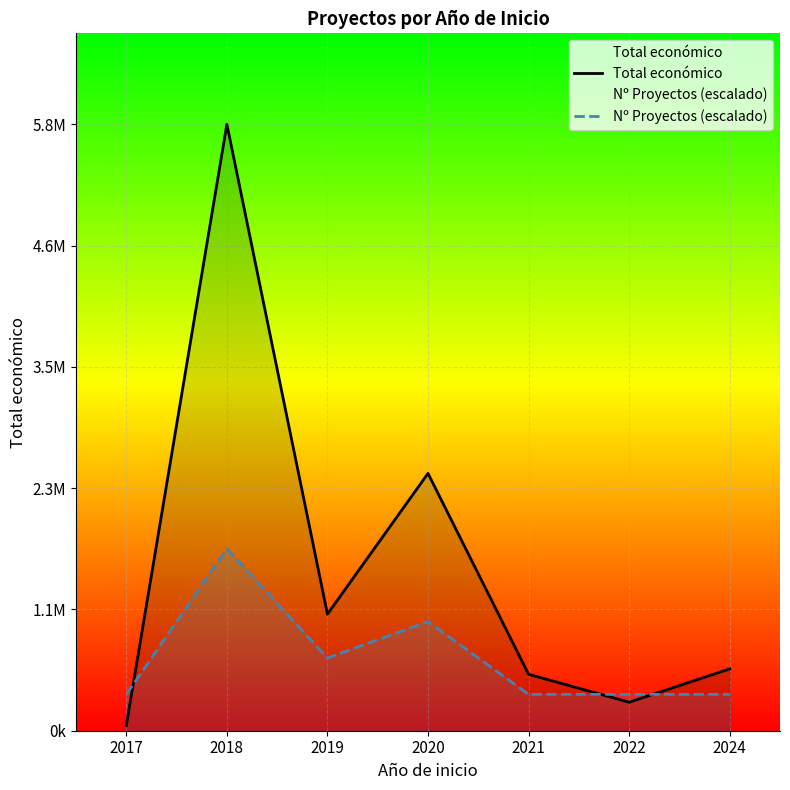

What is the difference between the highest and lowest values at 2017?

300190.7